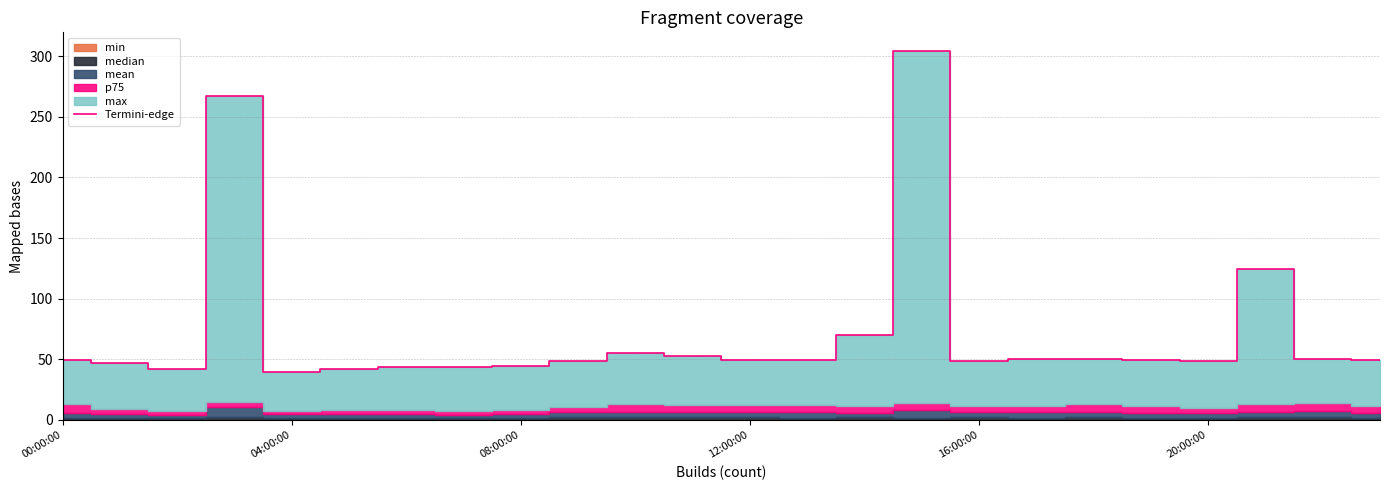

Which label corresponds to the largest value in the chart?

15